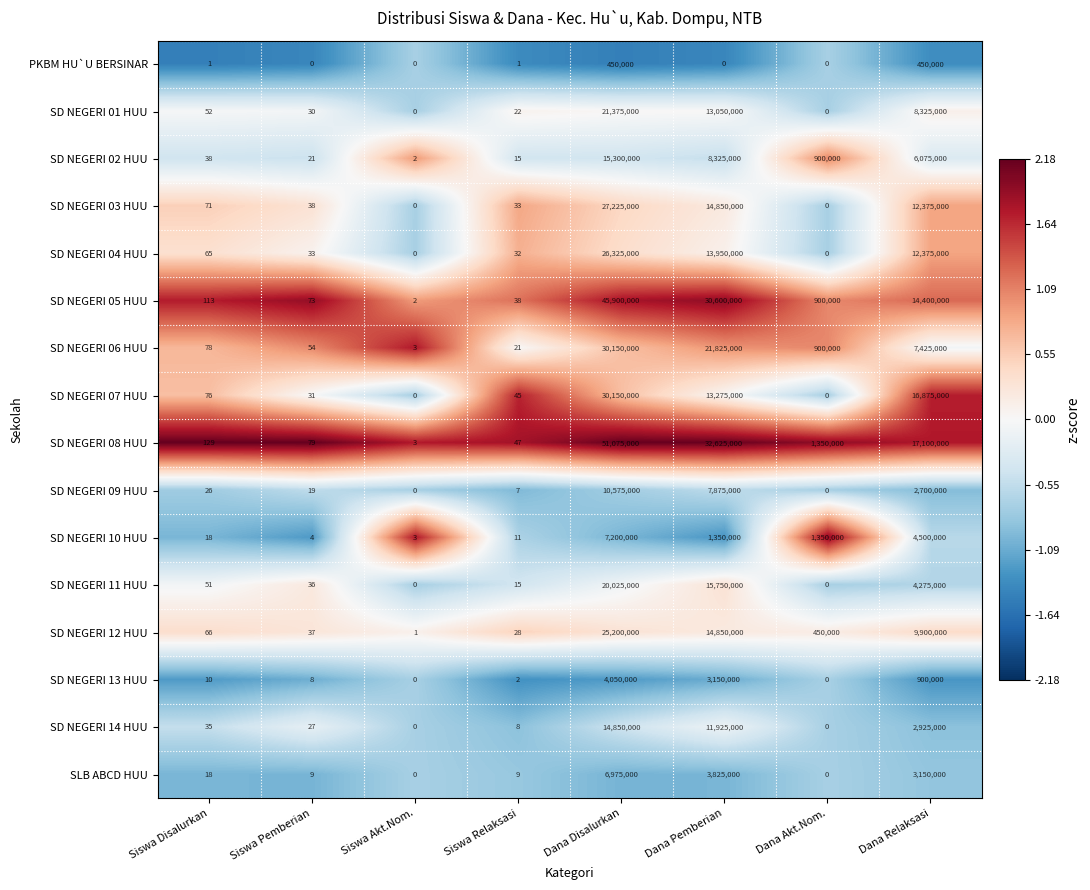

At Siswa Pemberian, list the series in order from largest to smallest.

SD NEGERI 08 HUU, SD NEGERI 05 HUU, SD NEGERI 06 HUU, SD NEGERI 03 HUU, SD NEGERI 12 HUU, SD NEGERI 11 HUU, SD NEGERI 04 HUU, SD NEGERI 07 HUU, SD NEGERI 01 HUU, SD NEGERI 14 HUU, SD NEGERI 02 HUU, SD NEGERI 09 HUU, SLB ABCD HUU, SD NEGERI 13 HUU, SD NEGERI 10 HUU, PKBM HU`U BERSINAR